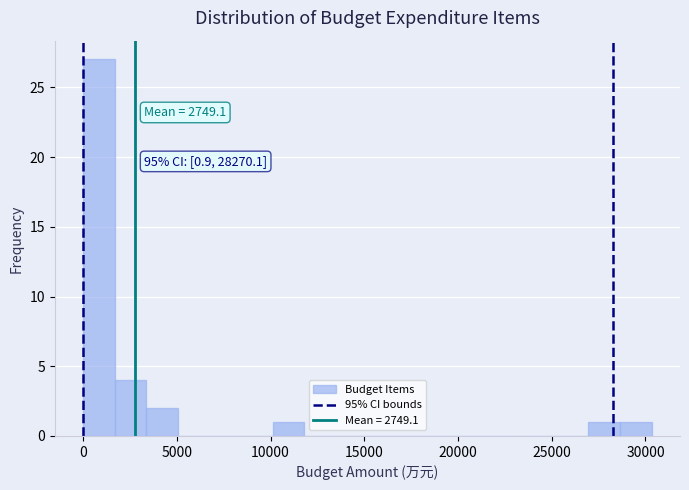

Read against the x-axis, roughly where is the centre of the tallest bar?

1000